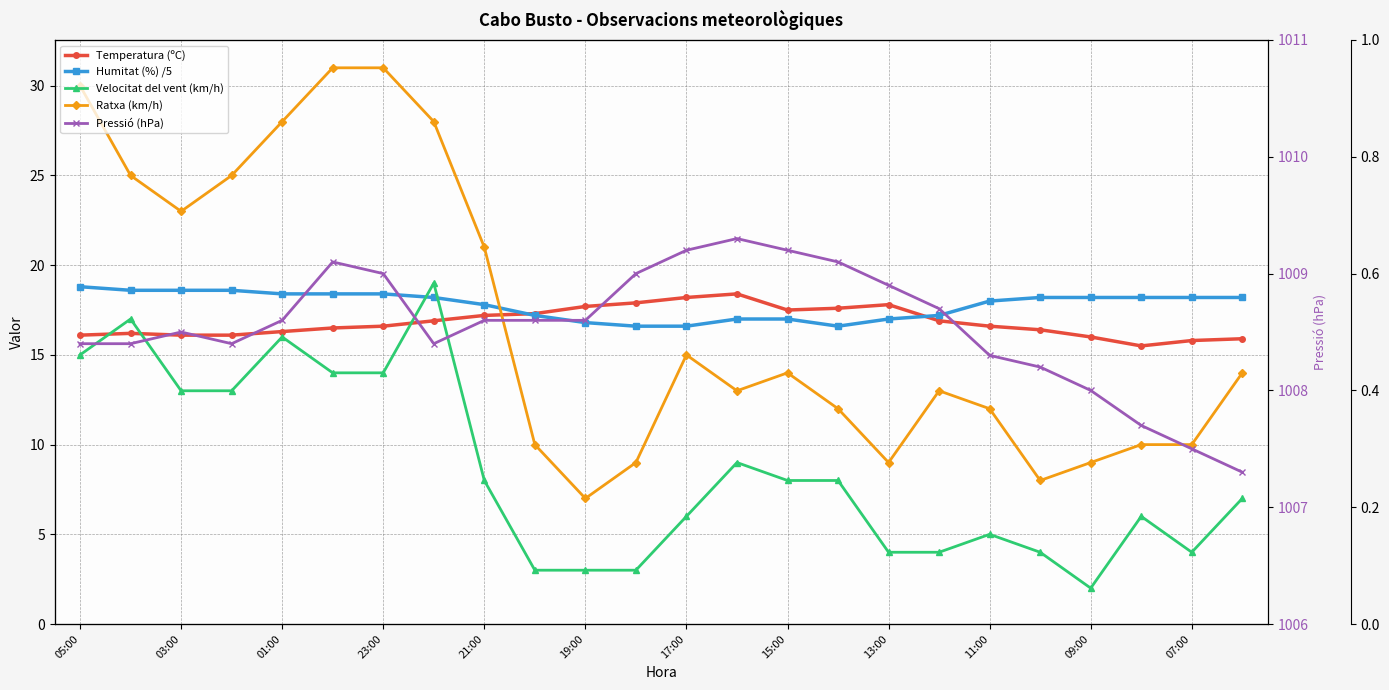

At which label does Velocitat del vent (km/h) first exceed 8?

05:00